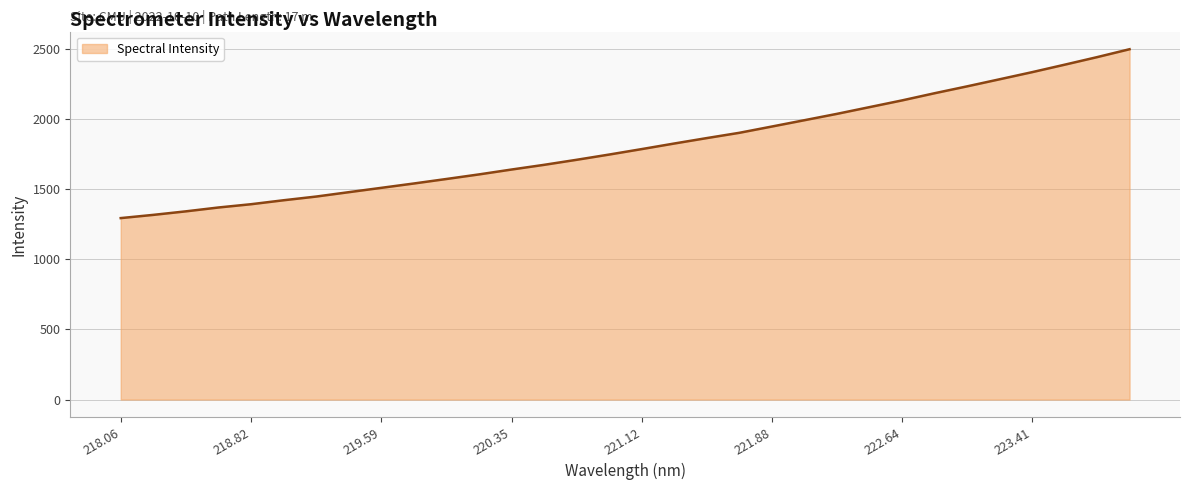

What is the minimum value shown in the chart?

1293.7